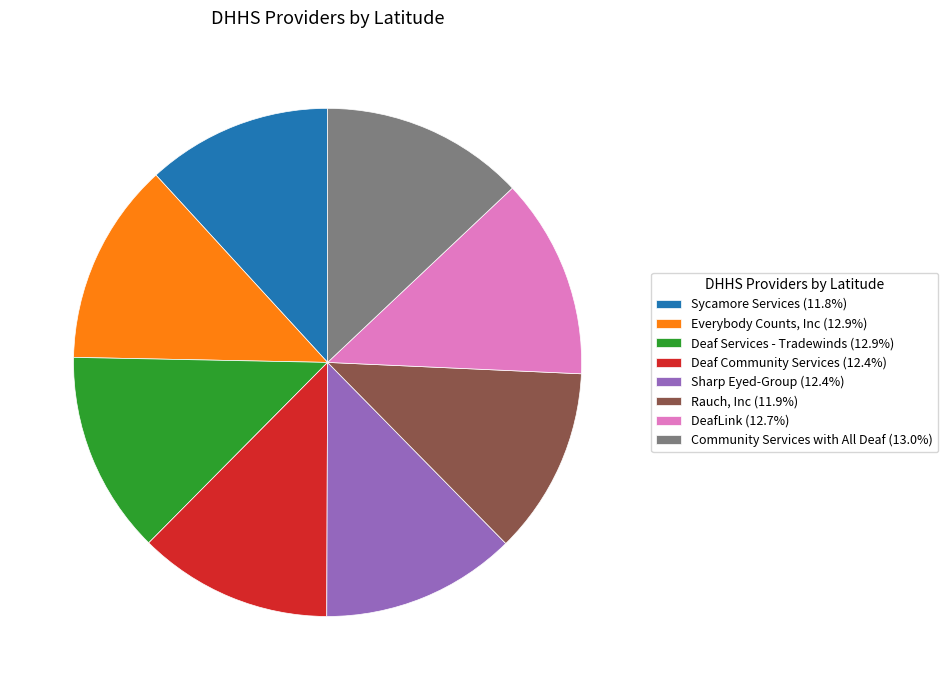

Is there a majority slice in this chart?

No